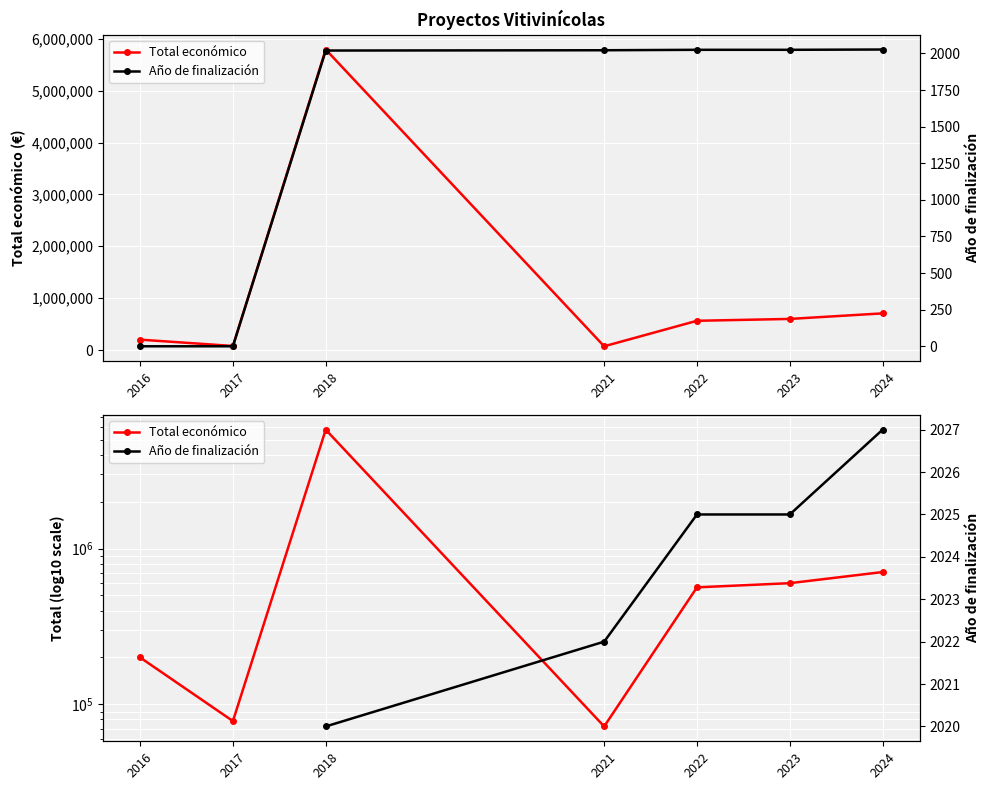

At which label does Total económico reach its peak?

2018